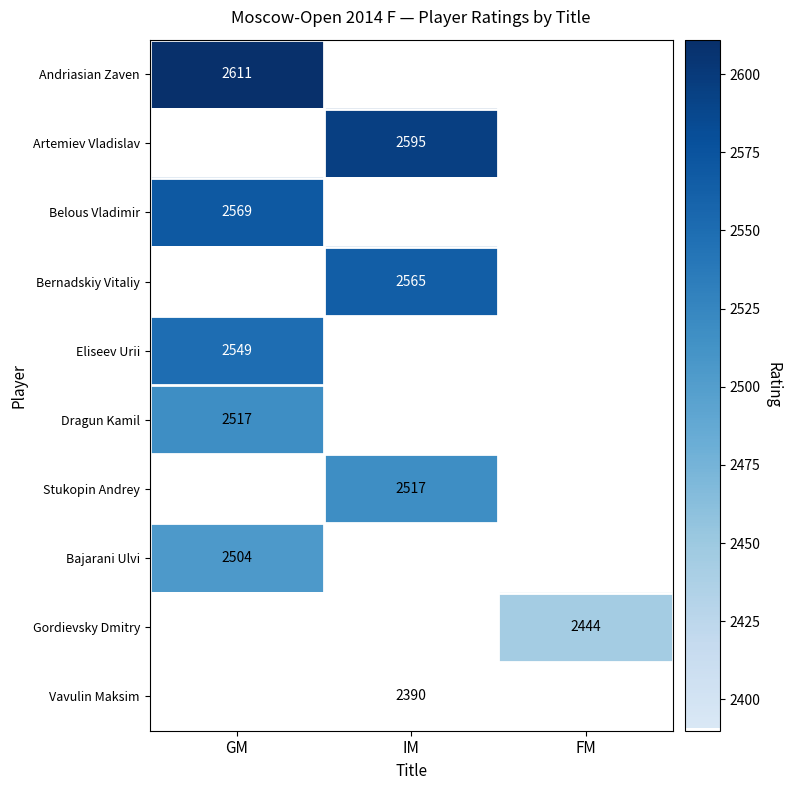

Which has a higher value, FM or IM?

IM